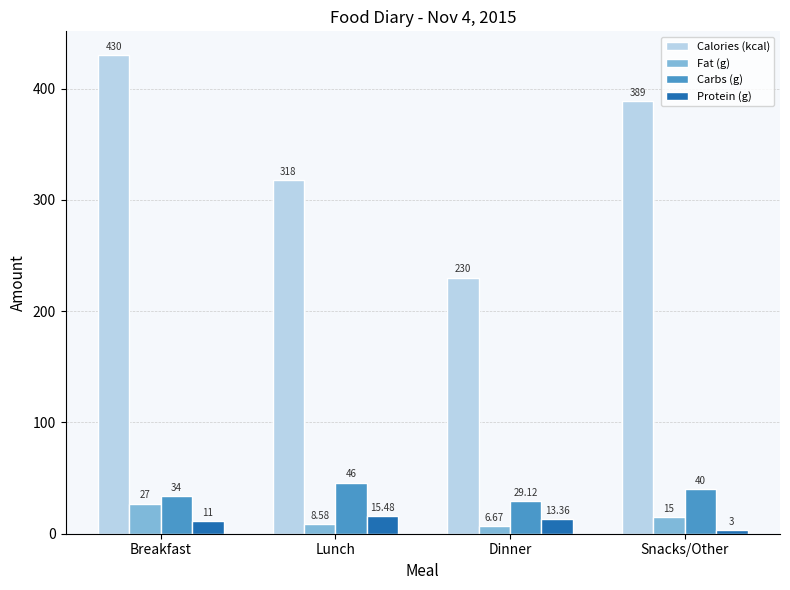

What is the greatest value displayed?

430.0